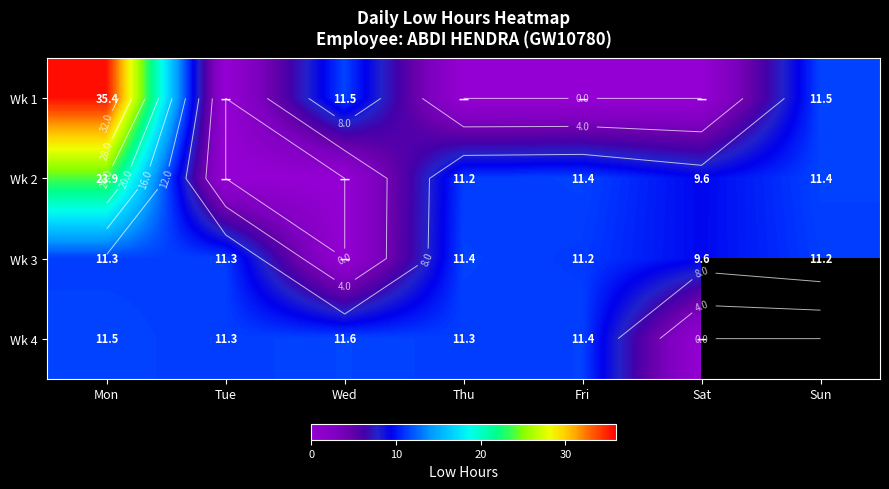

How many data points does each series have?

7